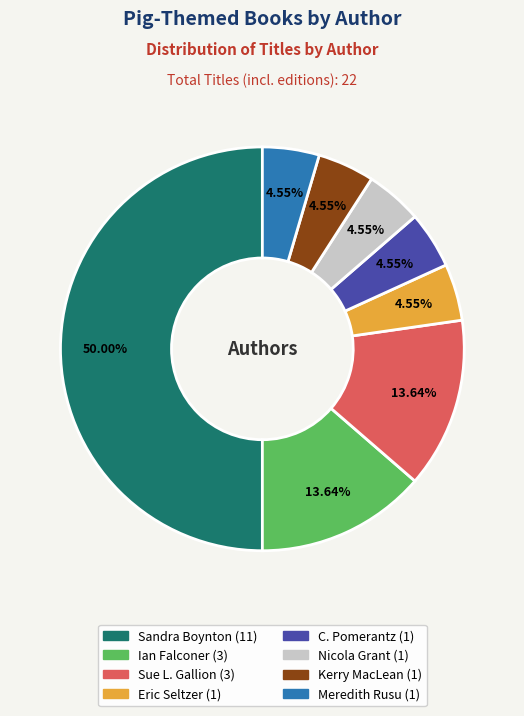

Is there any slice that represents more than half of the pie?

No